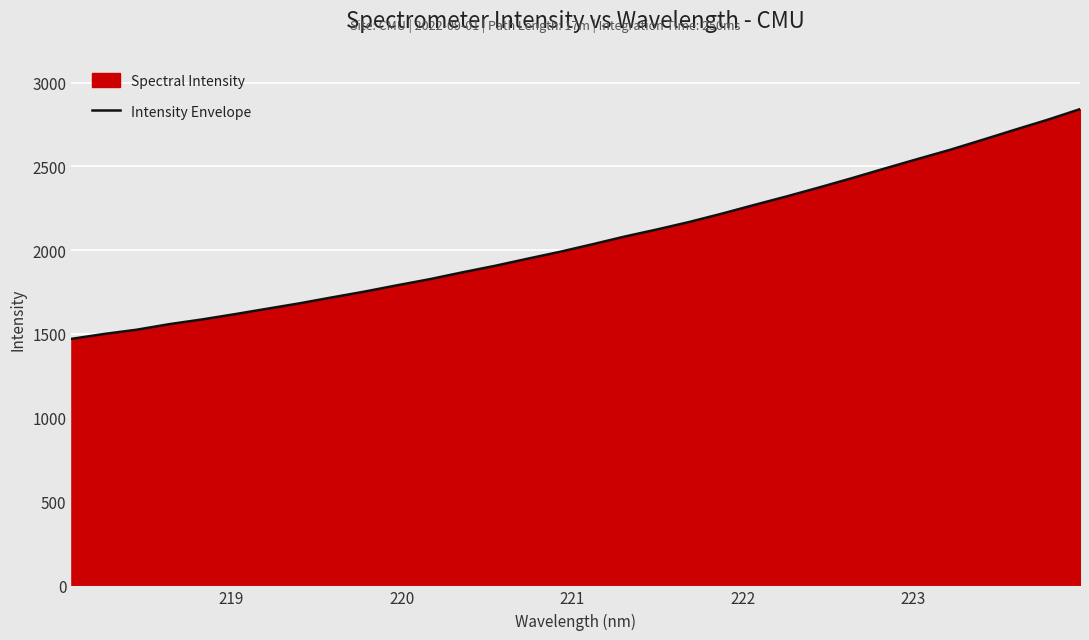

What is the difference between the maximum and minimum values?

1370.7